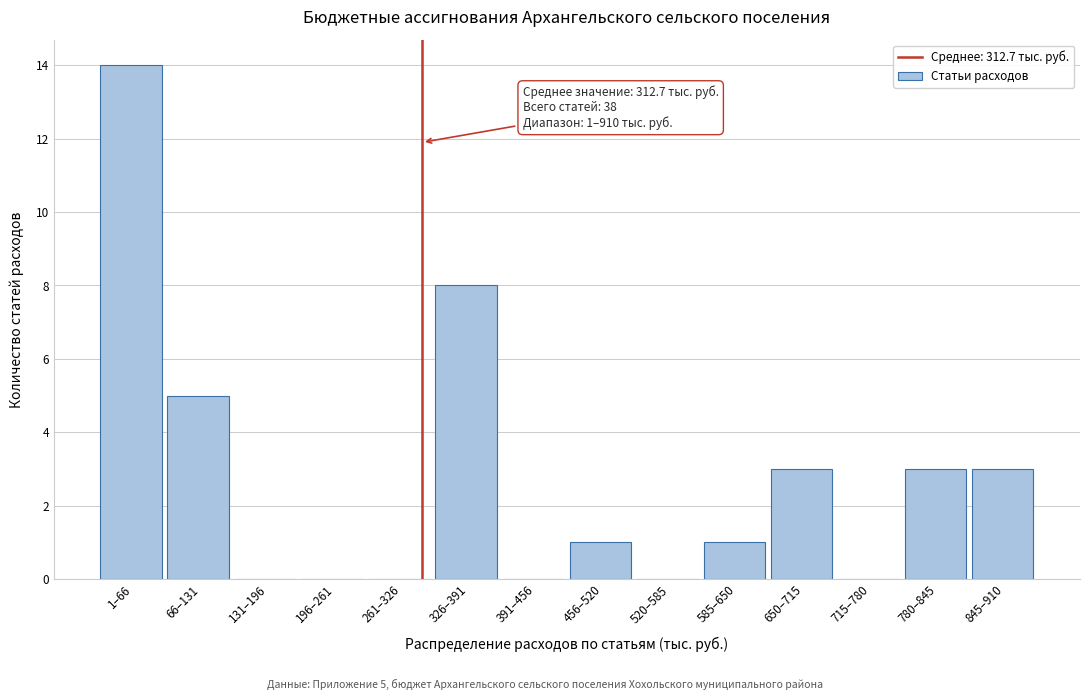

Reading right to left, extract all data points from this chart.

845–910=3	780–845=3	715–780=0	650–715=3	585–650=1	520–585=0	456–520=1	391–456=0	326–391=8	261–326=0	196–261=0	131–196=0	66–131=5	1–66=14